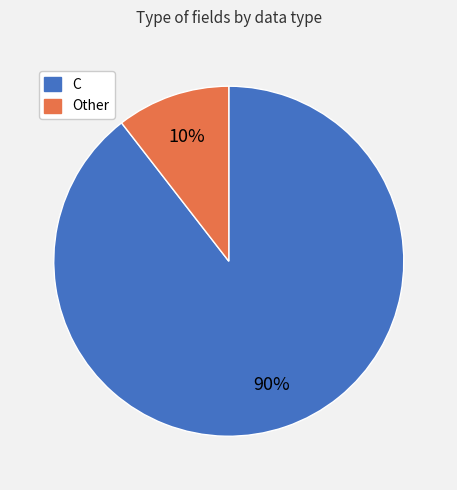

To the nearest percent, what is the average slice percentage?

50%